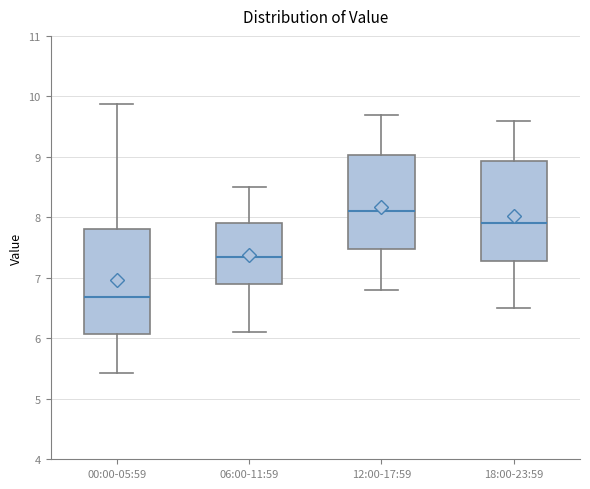

Reading left to right, read every box against the y-axis: the position of its median line, the range the box covers, and the ends of its whiskers. The values are not printed on the chart, so give them approximately, as read against the axis.

00:00-05:59: median 6.7, box 6.1 to 7.8, whiskers 5.4 to 9.9
06:00-11:59: median 7.4, box 6.9 to 7.9, whiskers 6.1 to 8.5
12:00-17:59: median 8.1, box 7.5 to 9.0, whiskers 6.8 to 9.7
18:00-23:59: median 7.9, box 7.3 to 8.9, whiskers 6.5 to 9.6